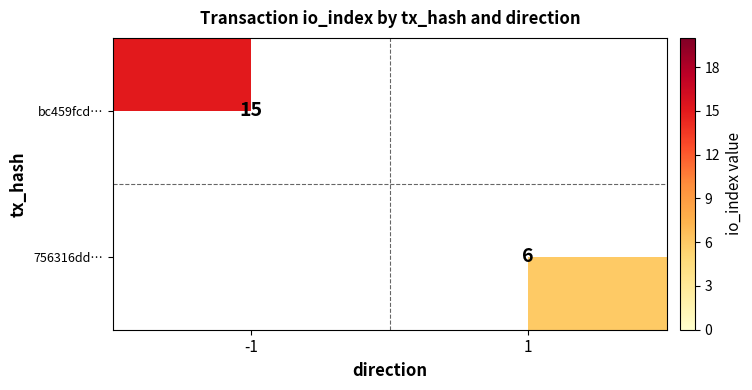

The value of bc459fcd… at -1 is 15. True or false?

True